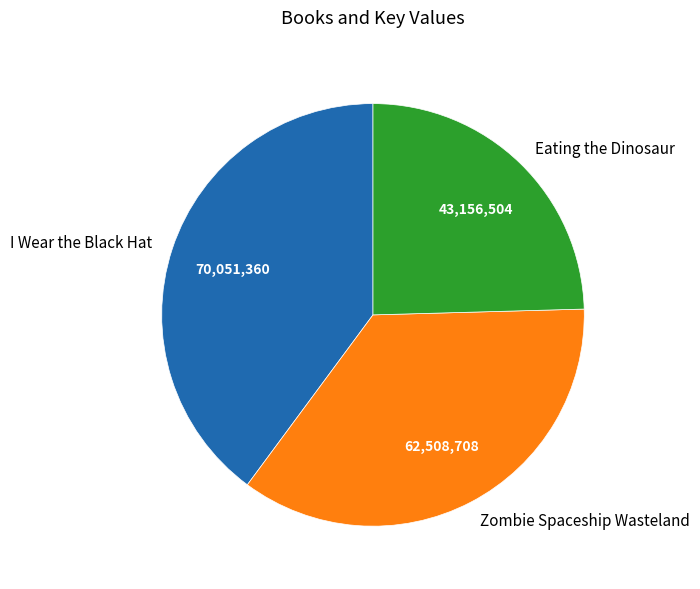

Is it true that I Wear the Black Hat is 40% of the pie?

True